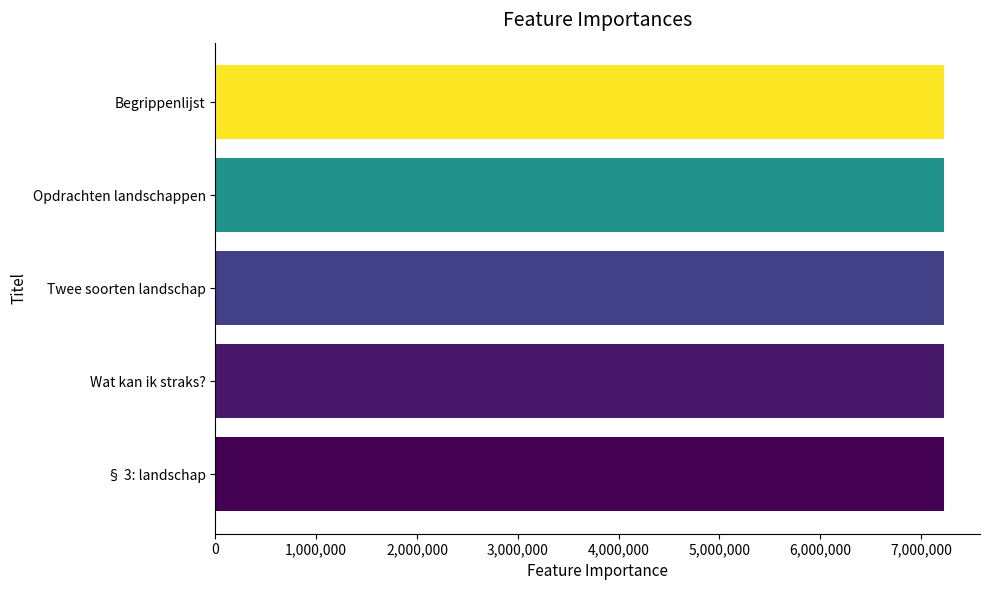

Is it true that the value at Opdrachten landschappen is 10980095?

False